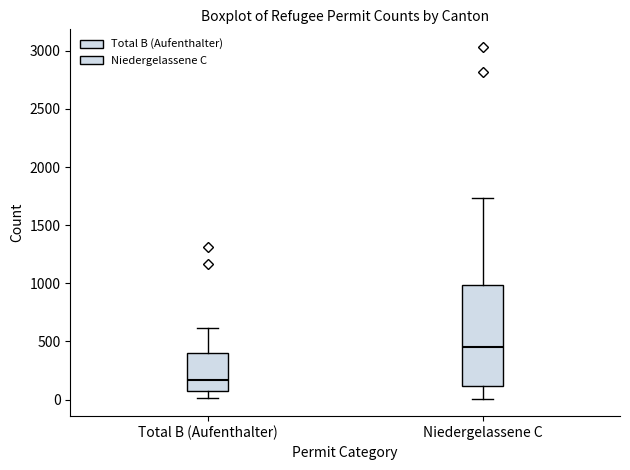

Comparing the boxes themselves (not the whiskers), which one is the tallest?

Niedergelassene C